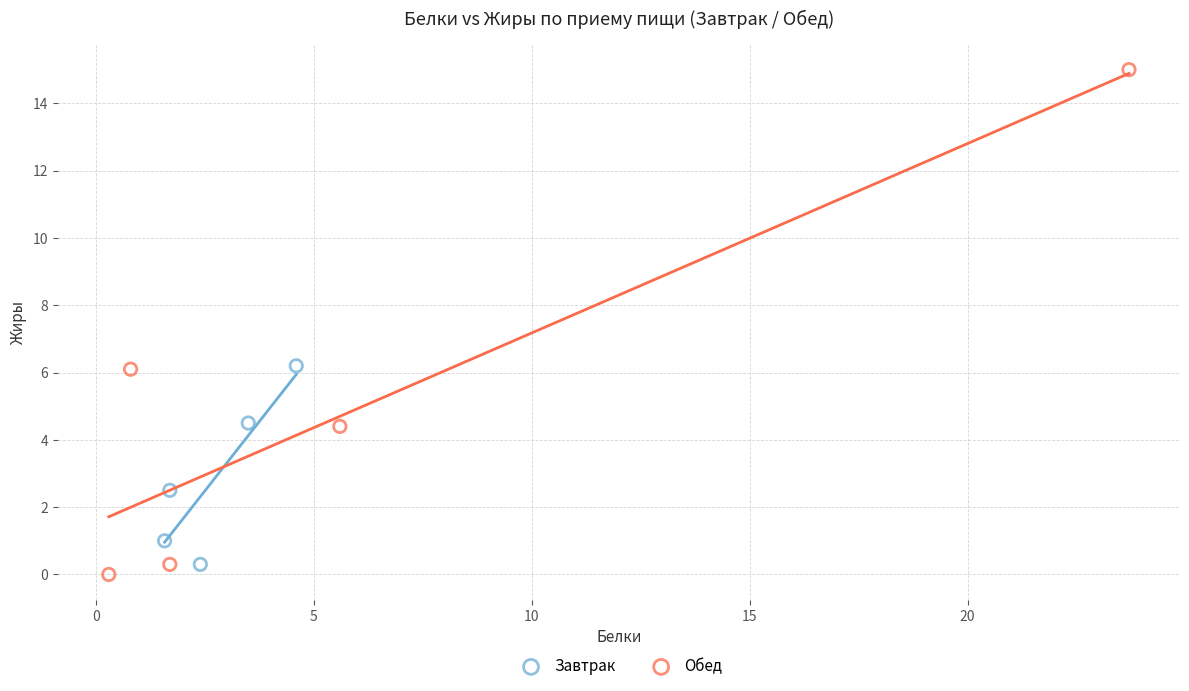

Which series contains the highest Y value?

Обед